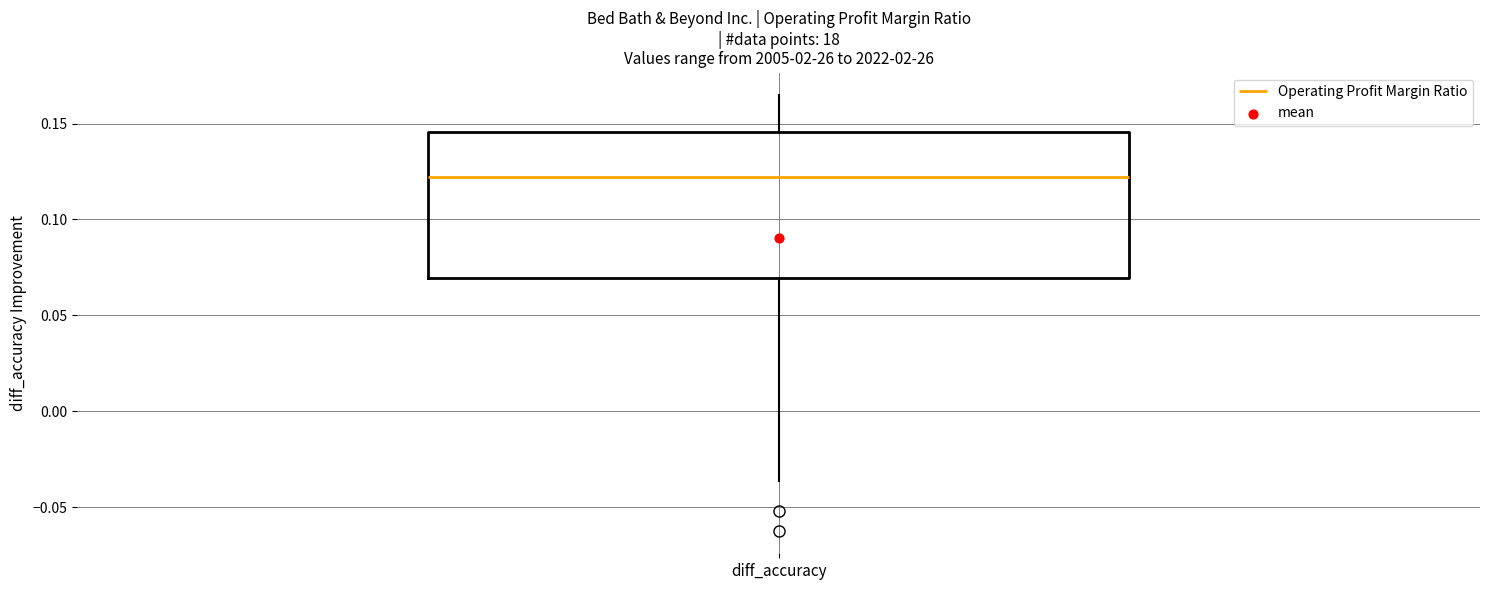

Read this box plot against the y-axis: the position of the median line, the range covered by the box, and the ends of both whiskers. The values are not printed on the chart, so give them approximately, as read against the axis.

median 0.120, box 0.070 to 0.145, whiskers -0.035 to 0.165